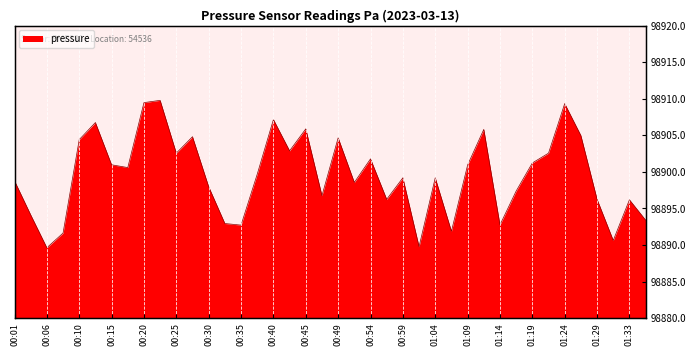

Which has a higher value, 00:35 or 01:14?

01:14